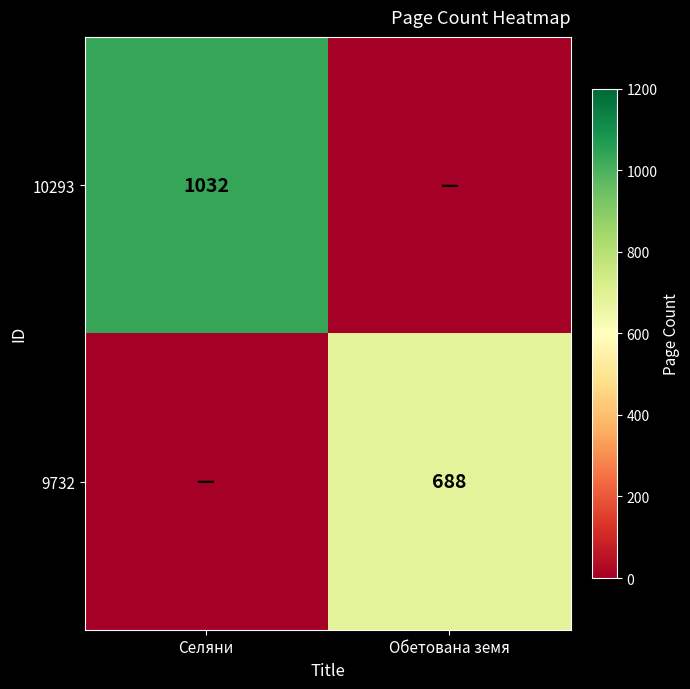

What is the greatest value displayed?

1032